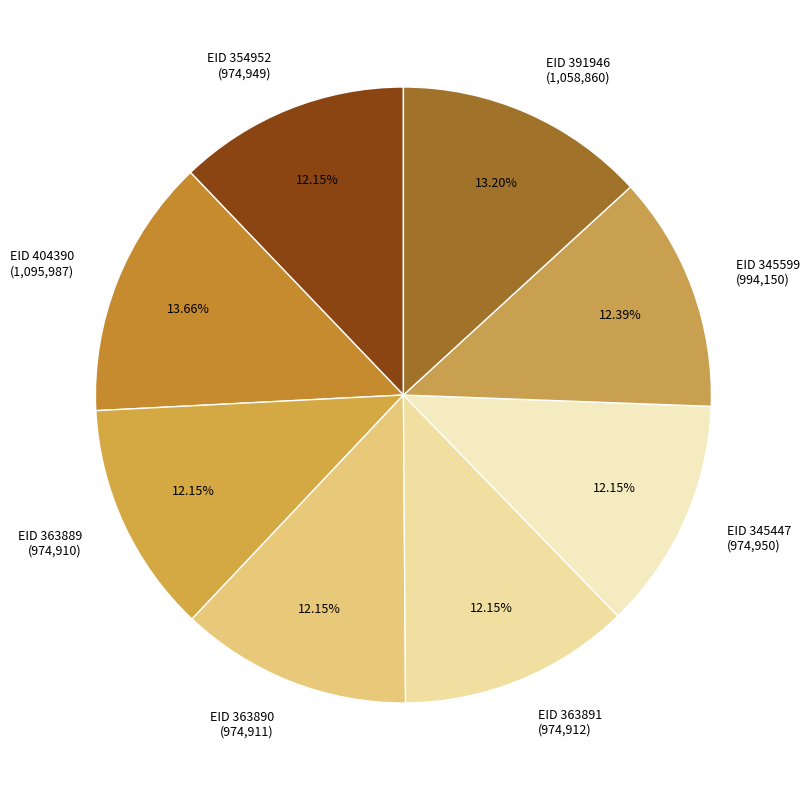

Approximately how many times larger is the value at EID 363891 (974,912) compared to EID 404390 (1,095,987)?

0.9